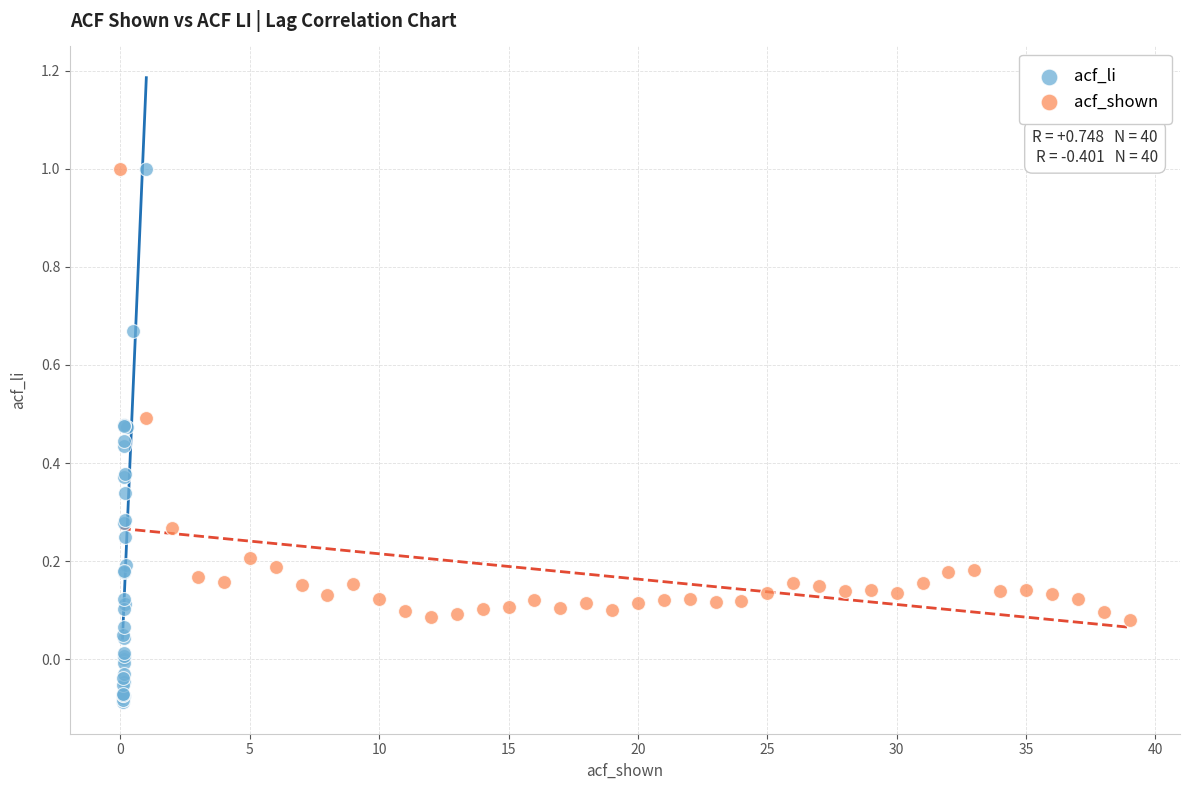

Which series contains the lowest Y value?

acf_li